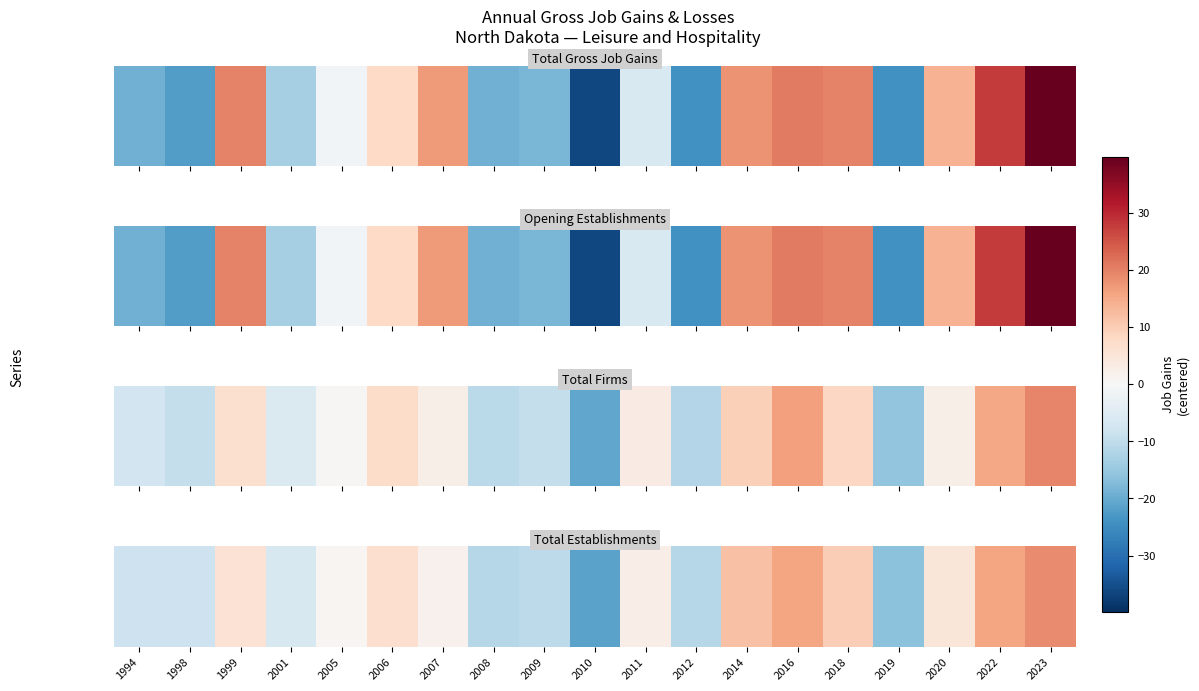

How many values are below 1?

9